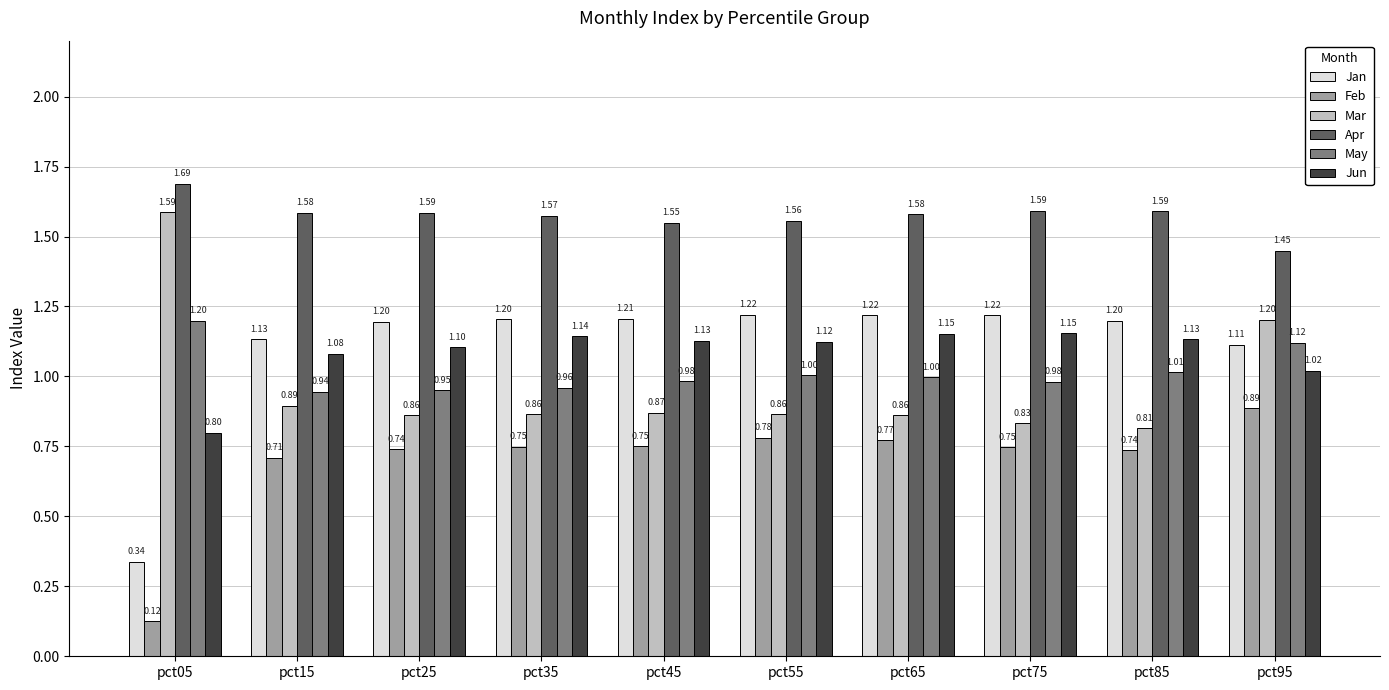

Rank the series at pct25 from highest to lowest value.

Apr, Jan, Jun, May, Mar, Feb